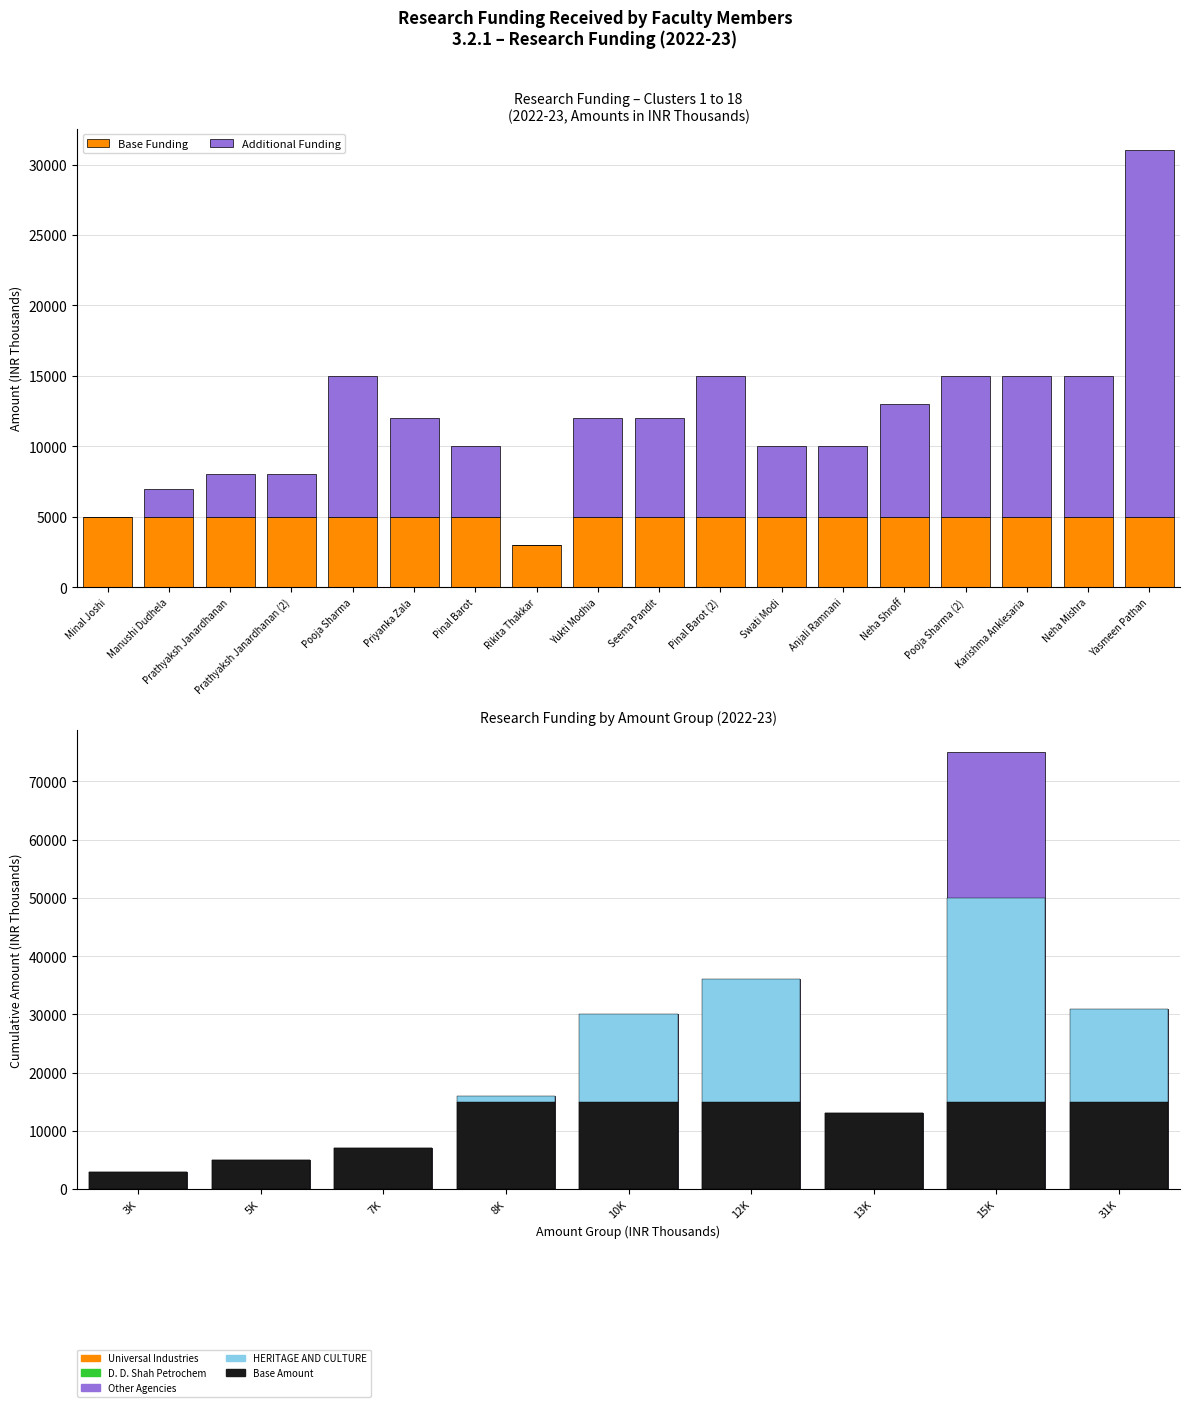

Are the bars grouped side by side (vs. stacked)?

No